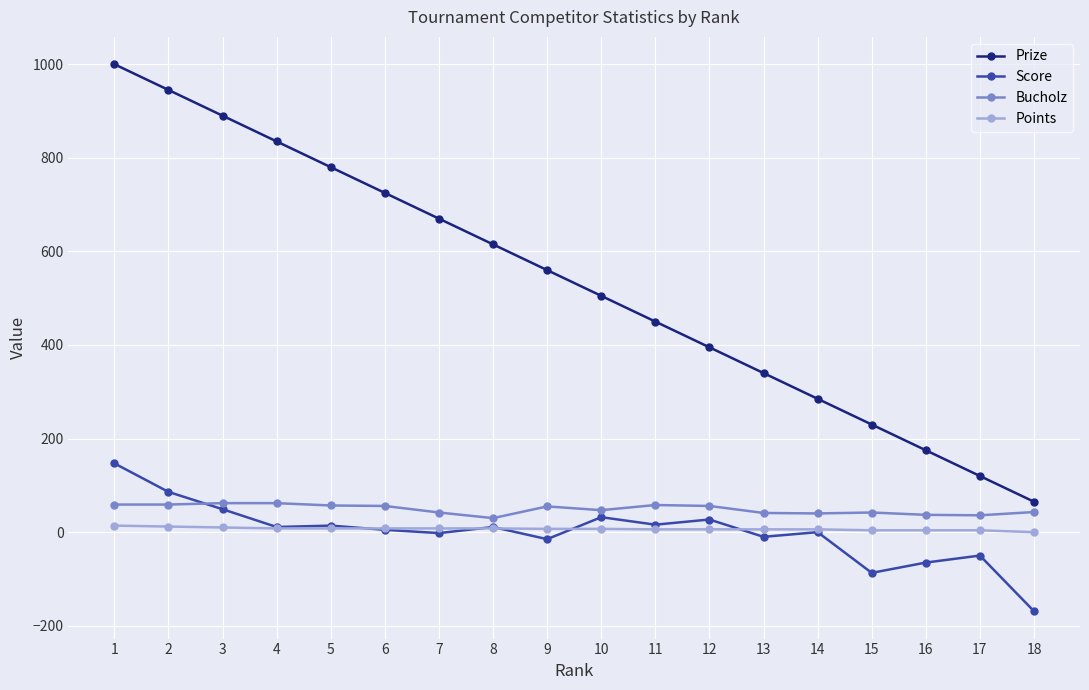

True or false: Prize and Bucholz intersect in this chart.

False